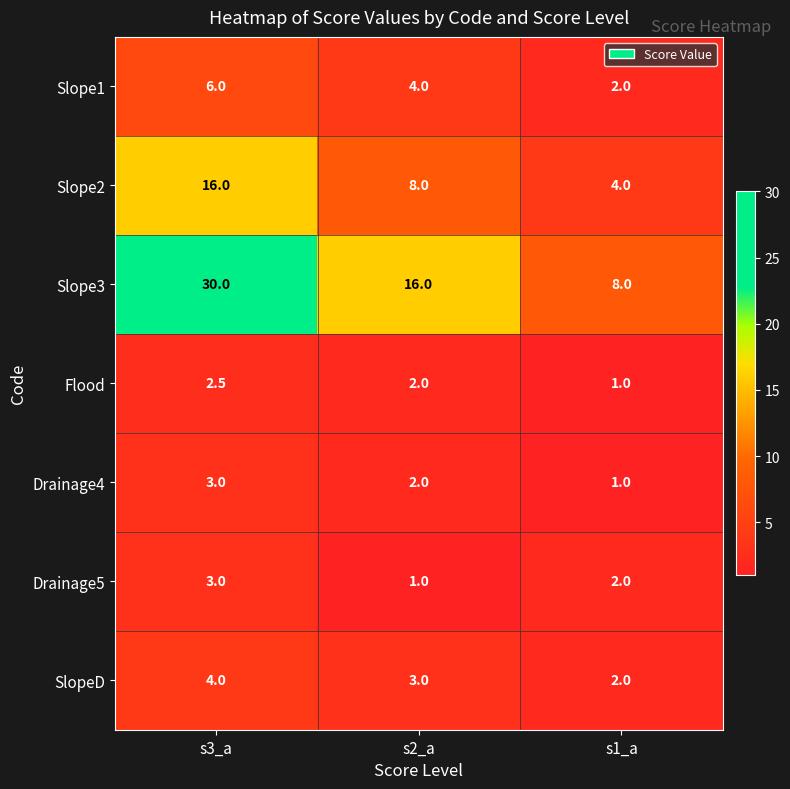

How many distinct data groups are displayed?

7